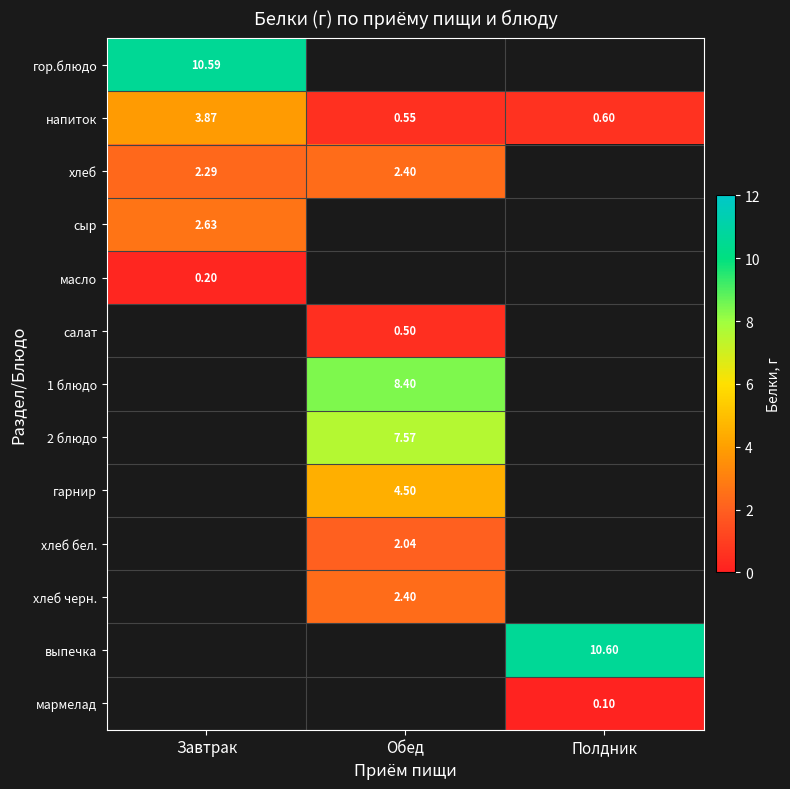

Is the value of хлеб черн. at Обед greater than the value of напиток at Завтрак?

No